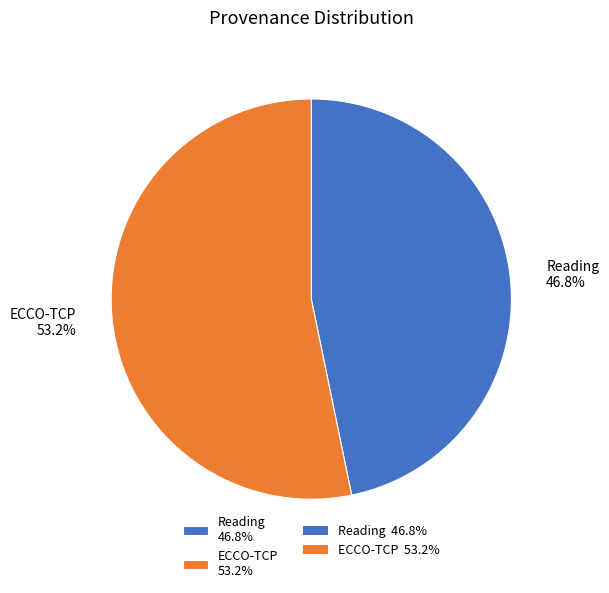

To the nearest percent, what is the combined percentage of ECCO-TCP and Reading?

100%